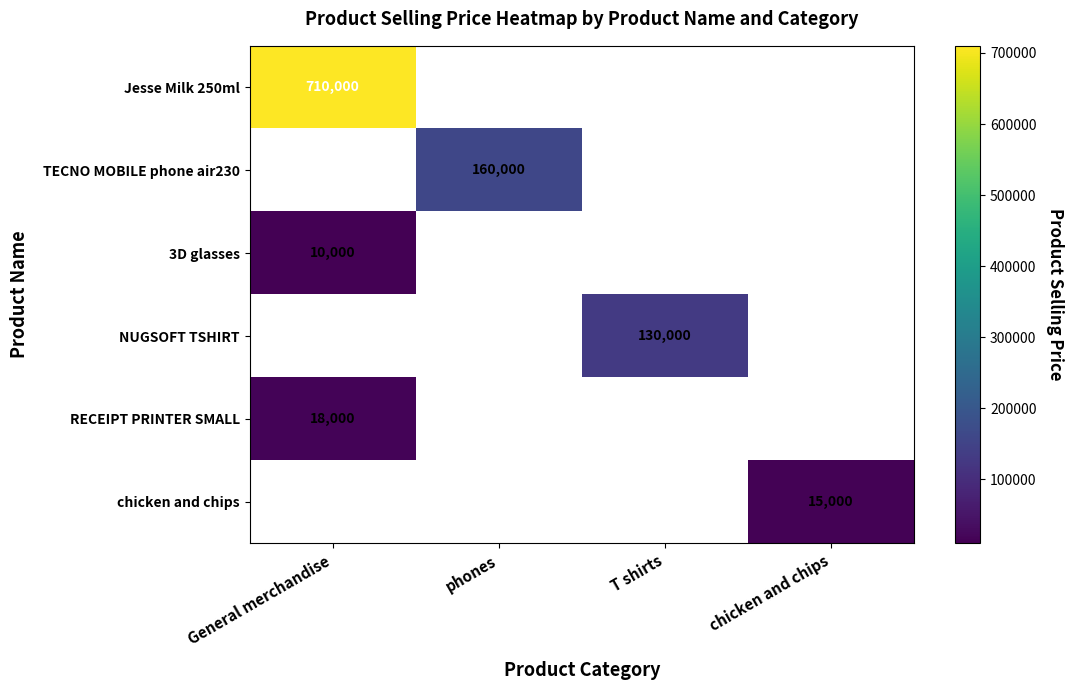

Which category has the lowest value across all series?

General merchandise